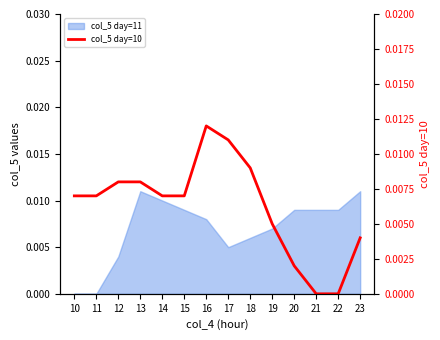

The chart shows a value of 0.0 at 14. True or false?

False